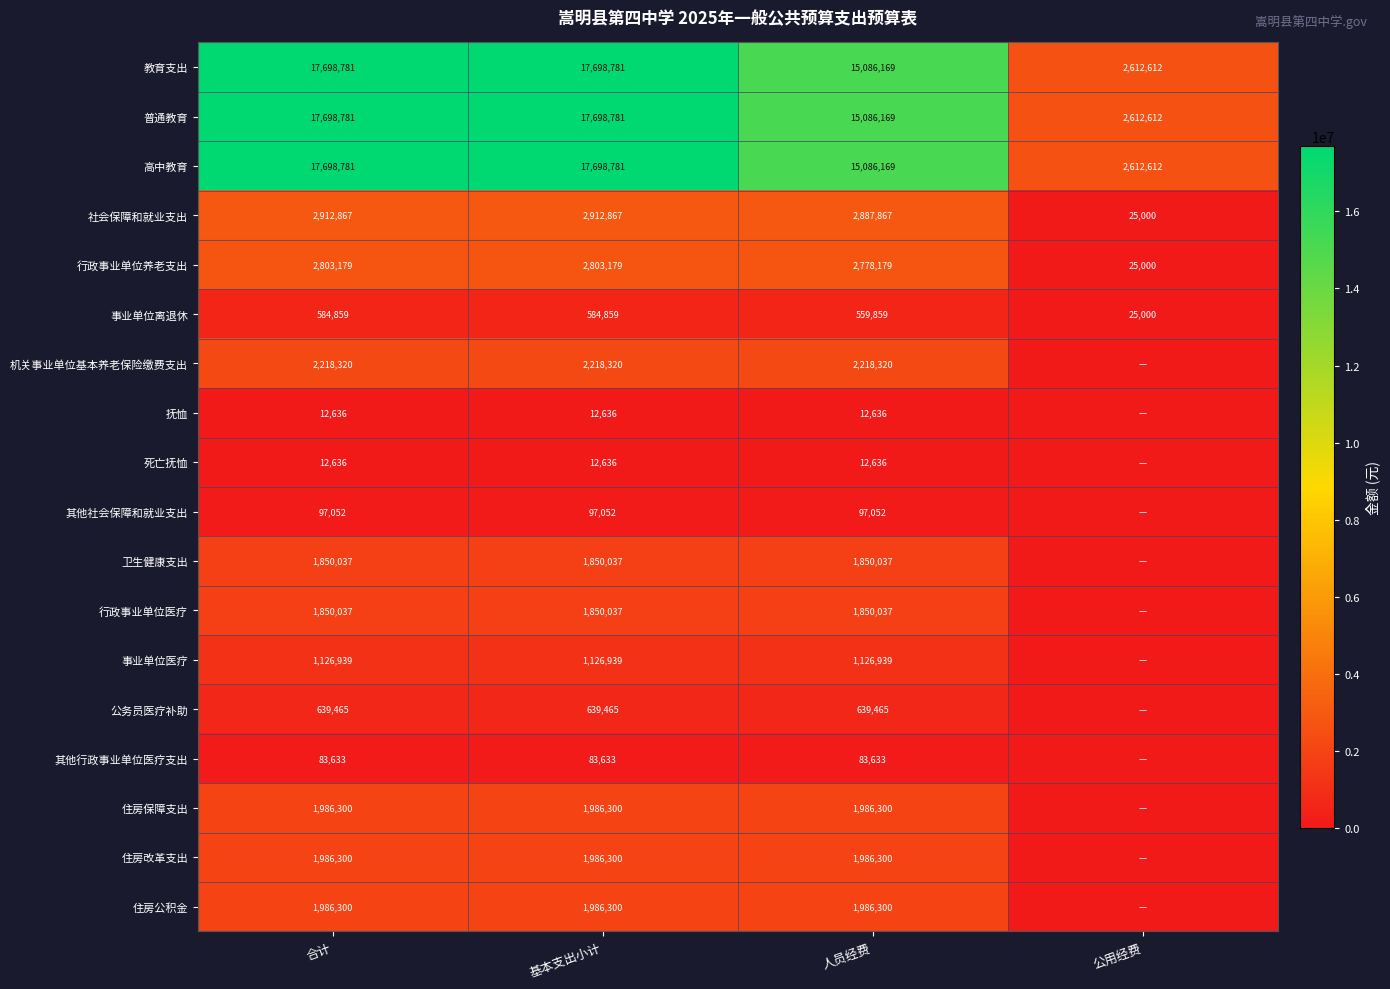

What is the lowest value of the 高中教育 series?

2612612